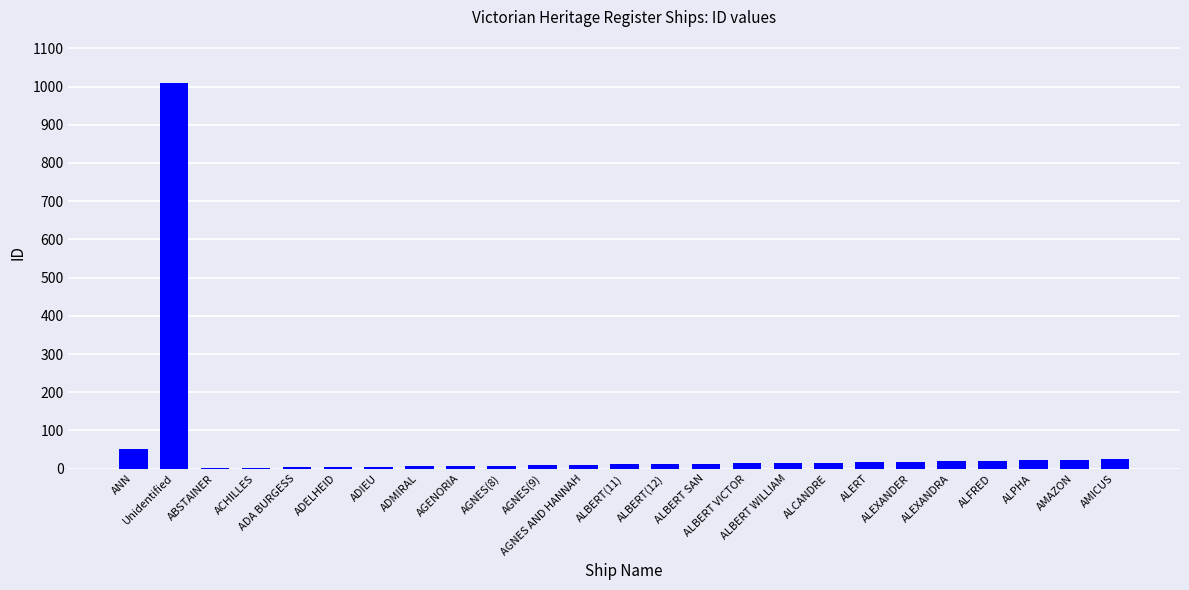

What is the sum of all values?

1339